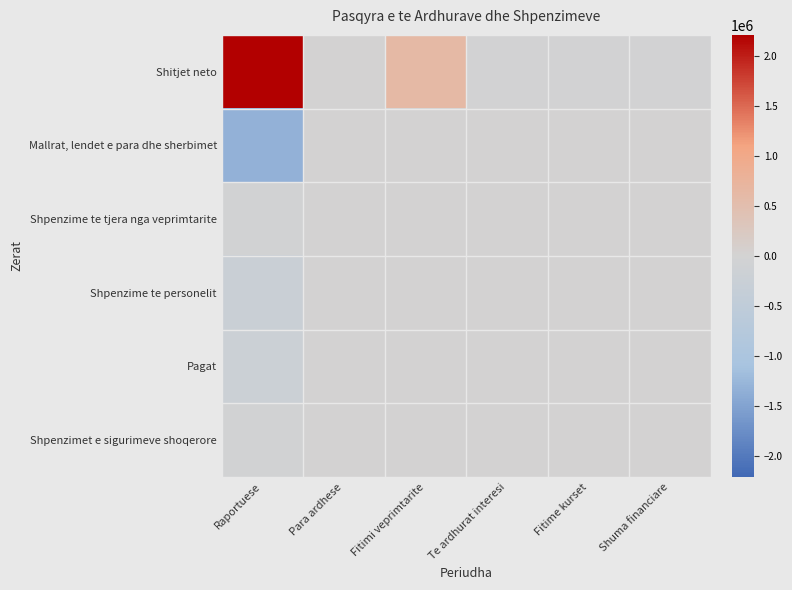

Rank the series by their maximum value, from lowest to highest.

Mallrat, lendet e para dhe sherbimet, Shpenzime te tjera nga veprimtarite, Shpenzime te personelit, Pagat, Shpenzimet e sigurimeve shoqerore, Shitjet neto